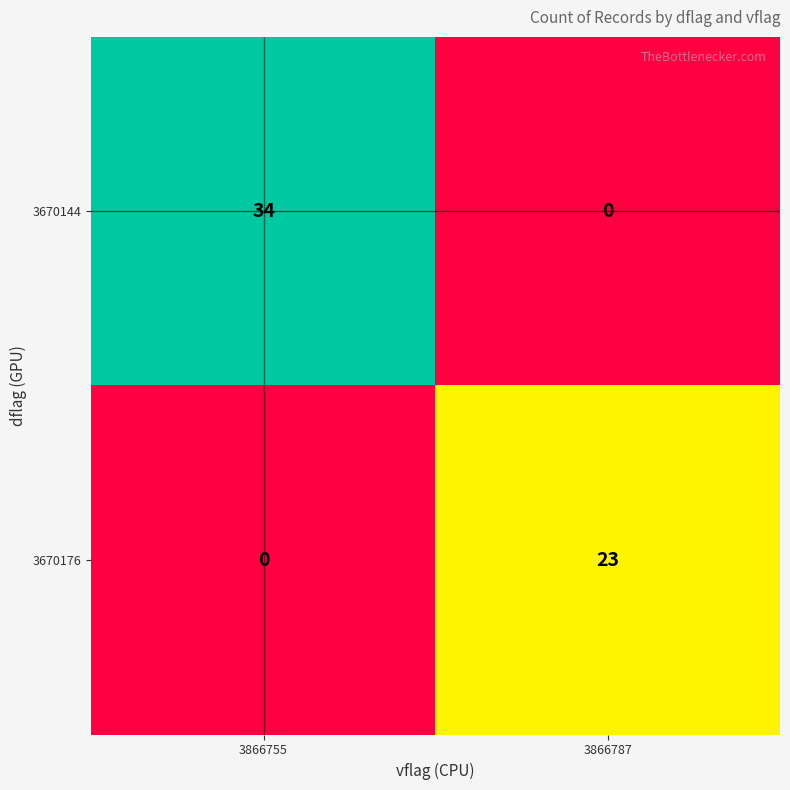

Where is 3670176 nearest to the value 11?

3866755